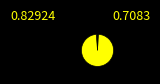

Is there a majority slice in this chart?

Yes